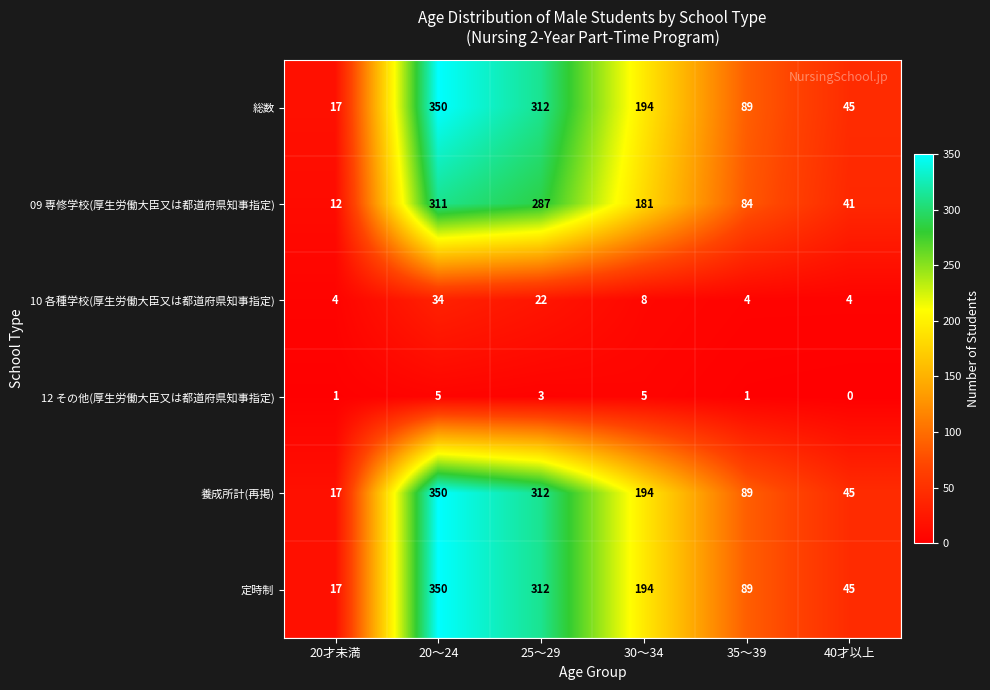

What is the spread (max minus min) of values at 25～29?

309